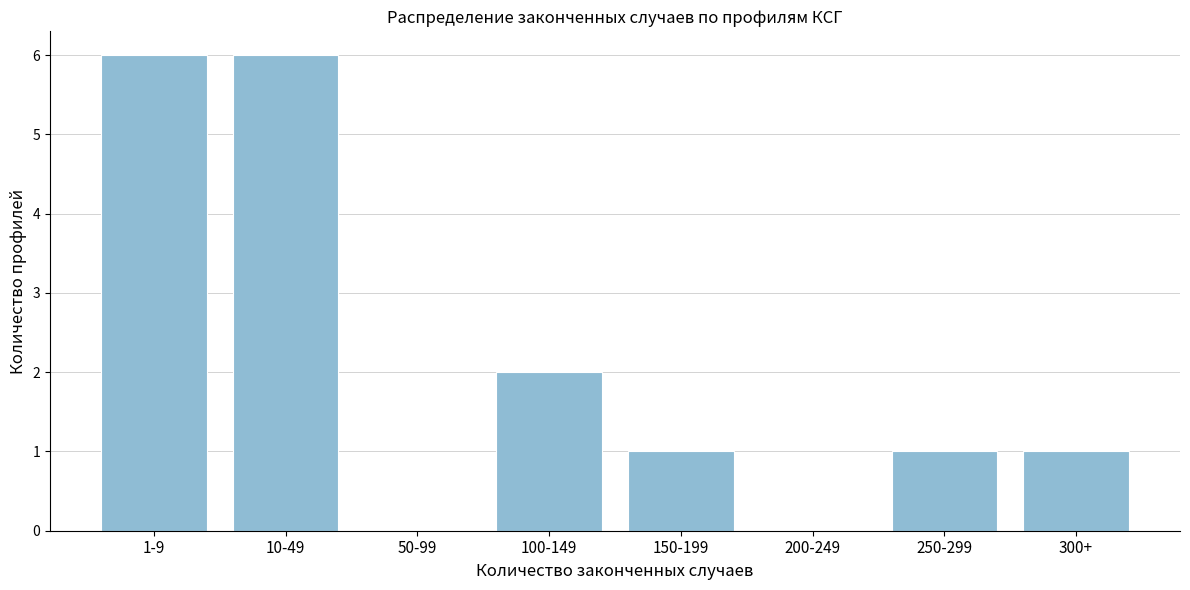

Reading left to right, what are all the values shown in this chart?

1-9=6	10-49=6	50-99=0	100-149=2	150-199=1	200-249=0	250-299=1	300+=1